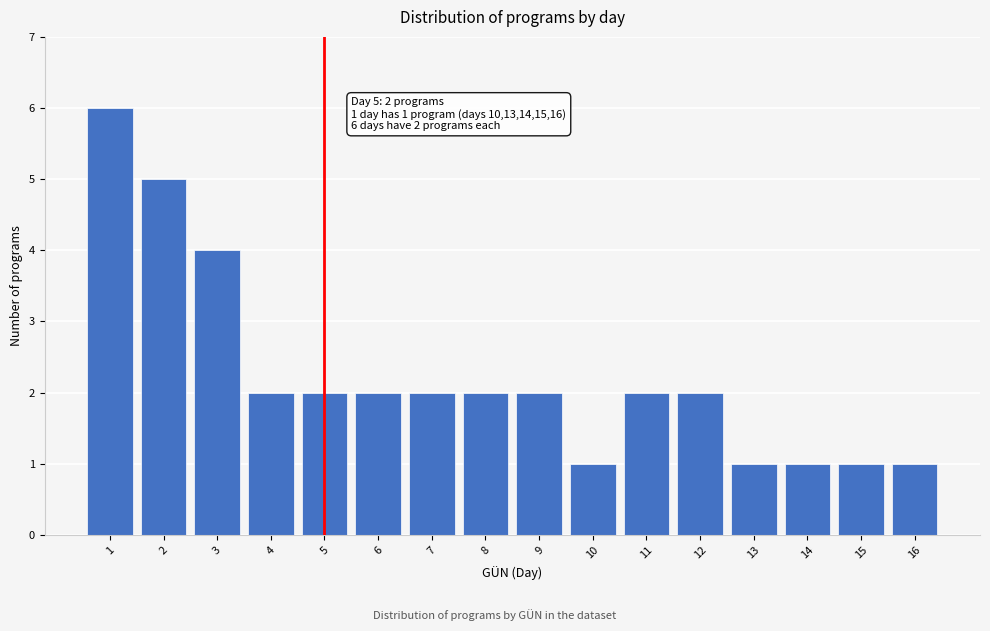

Reading left to right, list all the values displayed in this chart.

6	5	4	2	2	2	2	2	2	1	2	2	1	1	1	1